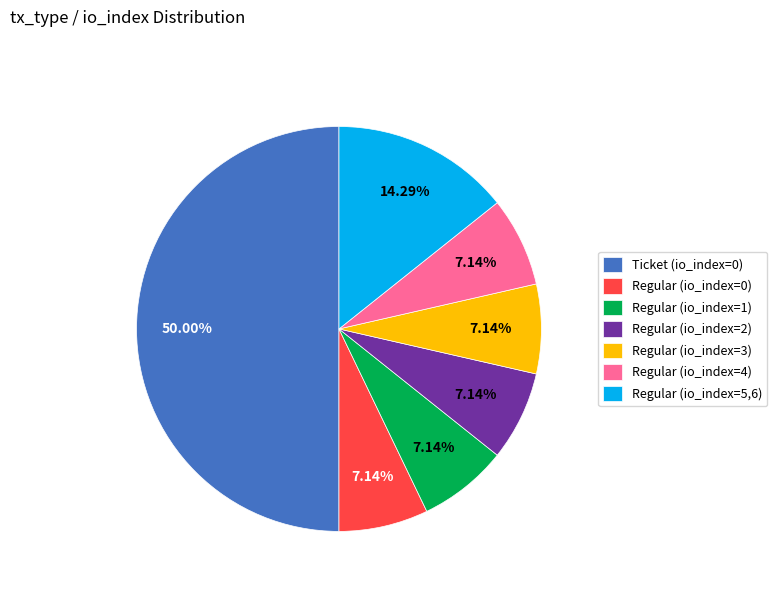

To the nearest percent, what is the difference between the largest and smallest slice percentages?

43%